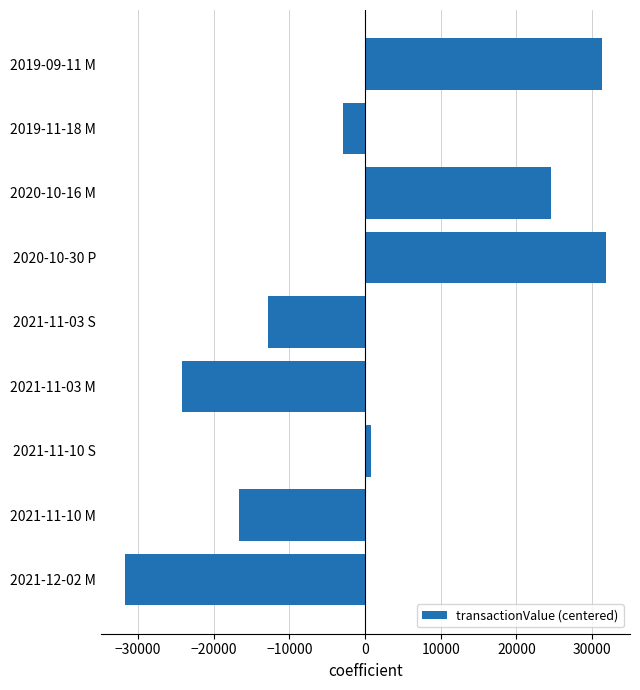

Which label corresponds to the smallest value in the chart?

2021-12-02 M